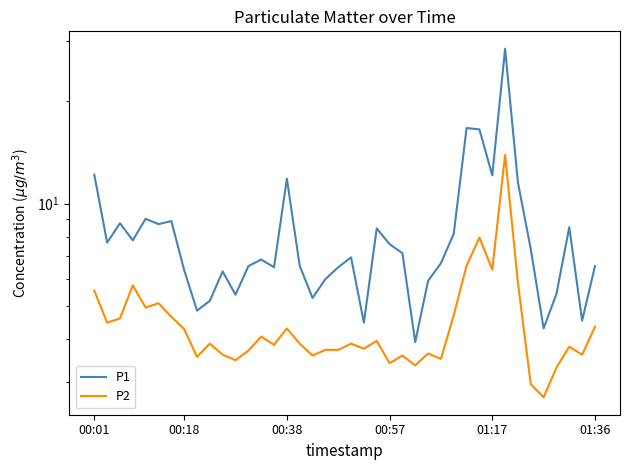

Rank the series by their maximum value, from highest to lowest.

P1, P2